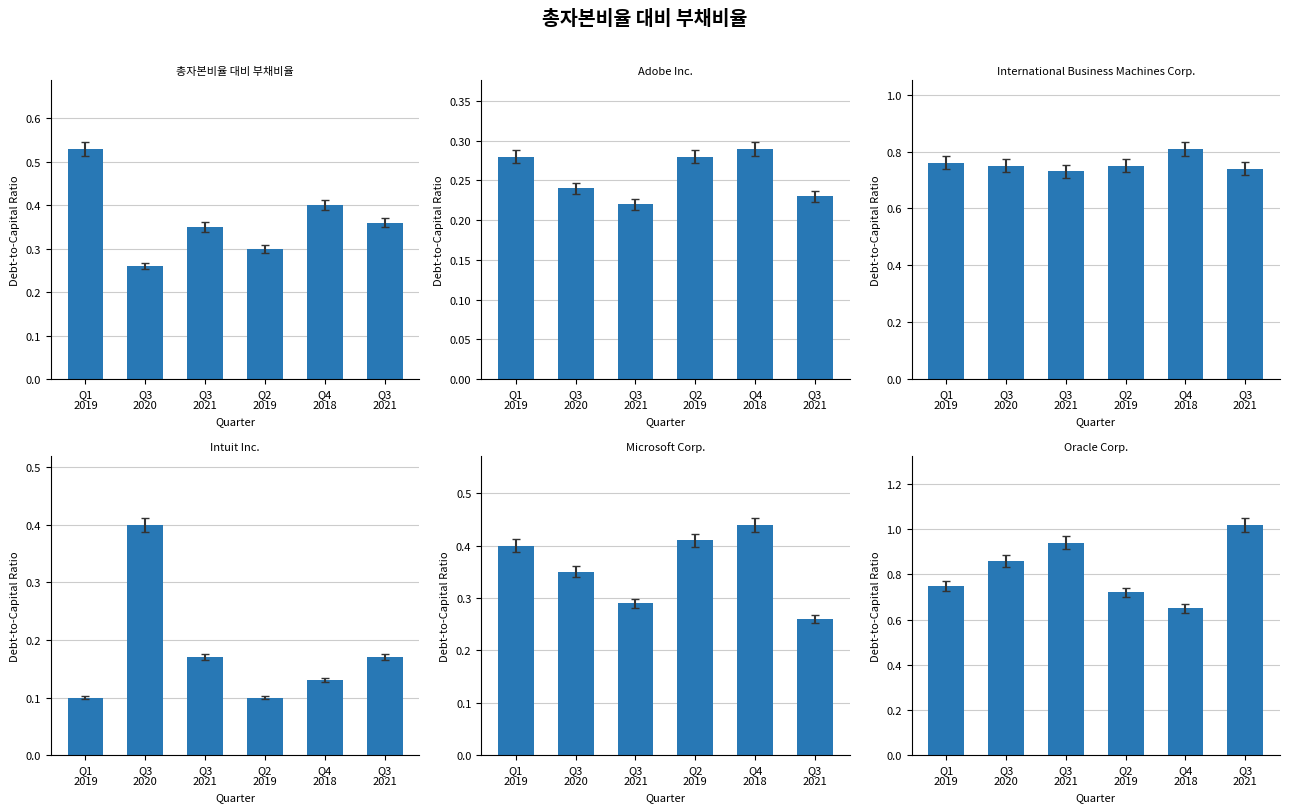

Reading left to right, transcribe all the data shown in this chart.

총자본비율 대비 부채비율: Q1
2019=0.5	Q3
2020=0.3	Q3
2021=0.3	Q2
2019=0.3	Q4
2018=0.4	Q3
2021=0.4
Adobe Inc.: Q1
2019=0.3	Q3
2020=0.2	Q3
2021=0.2	Q2
2019=0.3	Q4
2018=0.3	Q3
2021=0.2
International Business Machines Corp.: Q1
2019=0.8	Q3
2020=0.8	Q3
2021=0.7	Q2
2019=0.8	Q4
2018=0.8	Q3
2021=0.7
Intuit Inc.: Q1
2019=0.1	Q3
2020=0.4	Q3
2021=0.2	Q2
2019=0.1	Q4
2018=0.1	Q3
2021=0.2
Microsoft Corp.: Q1
2019=0.4	Q3
2020=0.3	Q3
2021=0.3	Q2
2019=0.4	Q4
2018=0.4	Q3
2021=0.3
Oracle Corp.: Q1
2019=0.8	Q3
2020=0.9	Q3
2021=0.9	Q2
2019=0.7	Q4
2018=0.7	Q3
2021=1.0